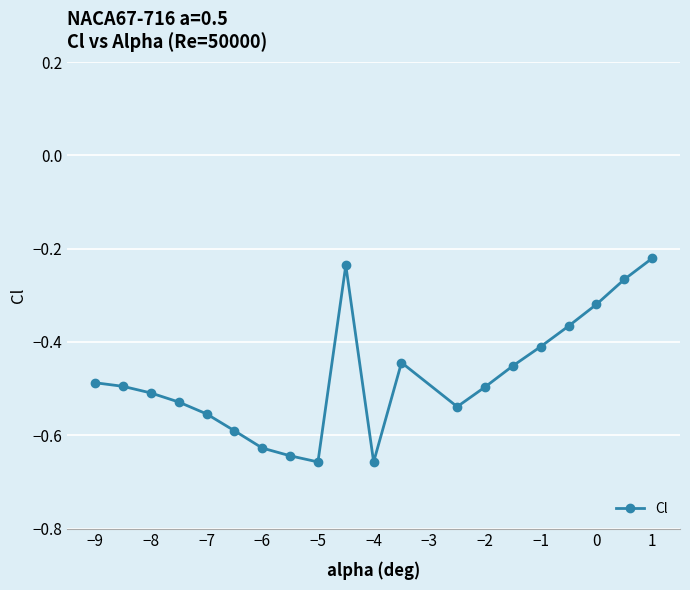

Does the chart have visible grid lines?

Yes